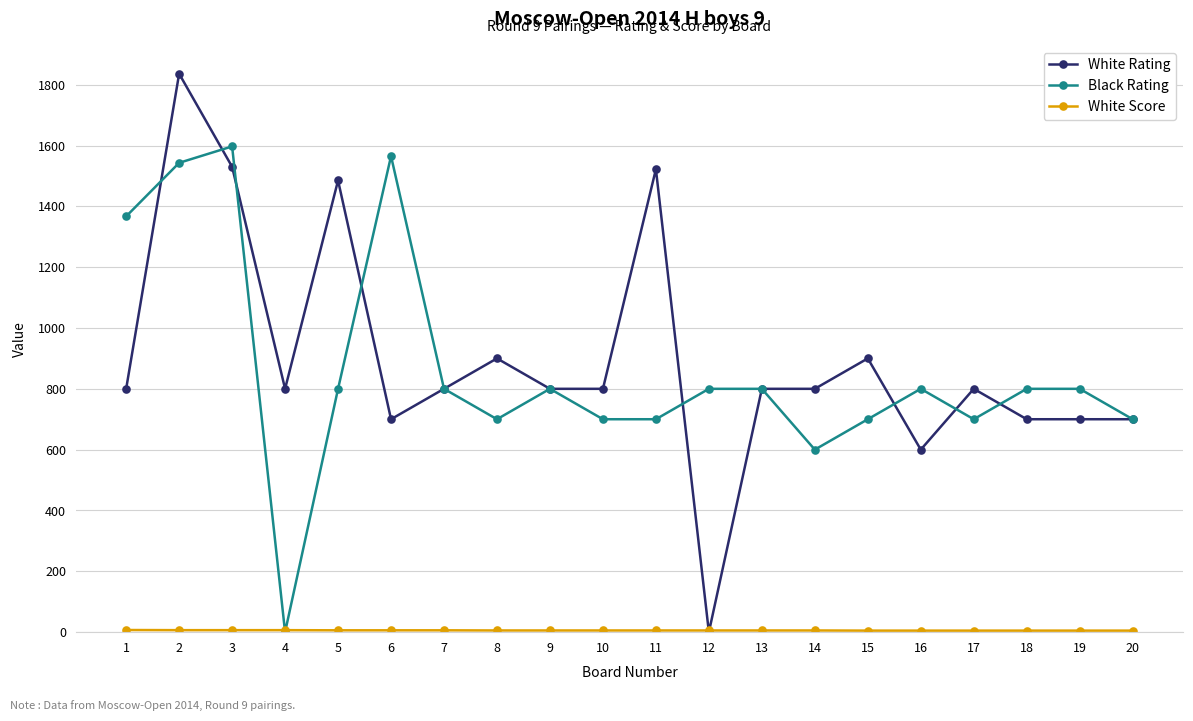

Which series has the largest range (max minus min)?

White Rating